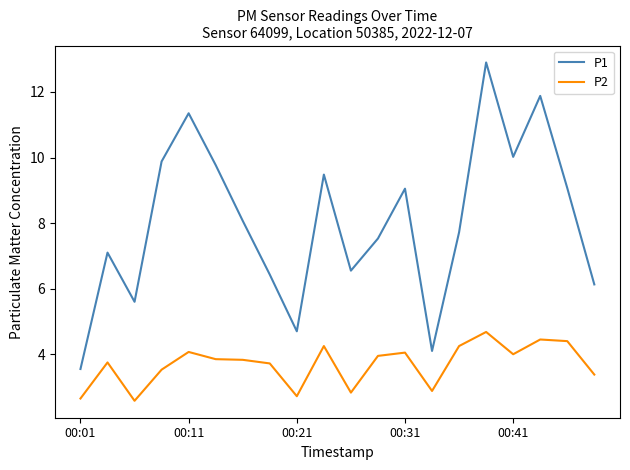

Which series has the largest total across all categories?

P1